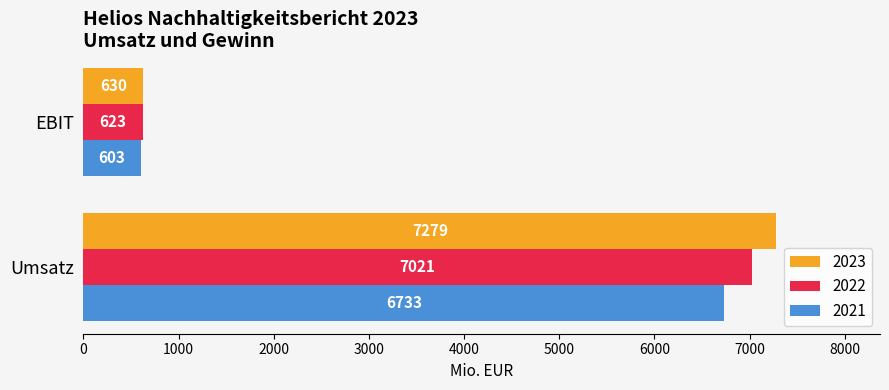

The 2021 series shows 2466 at Umsatz. True or false?

False